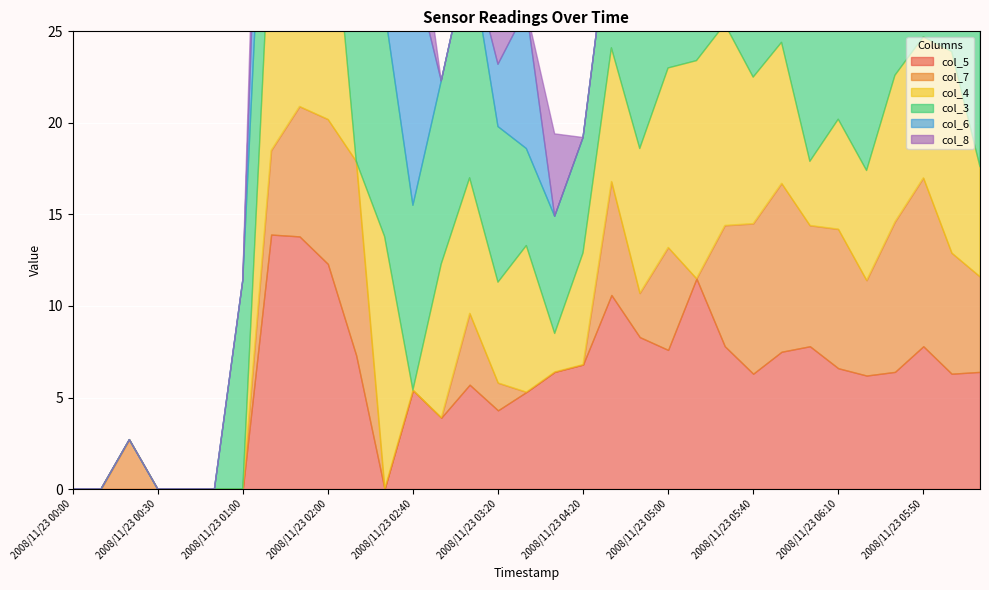

Where do col_7 and col_4 first cross each other?

2008/11/23 02:20 and 2008/11/23 02:30